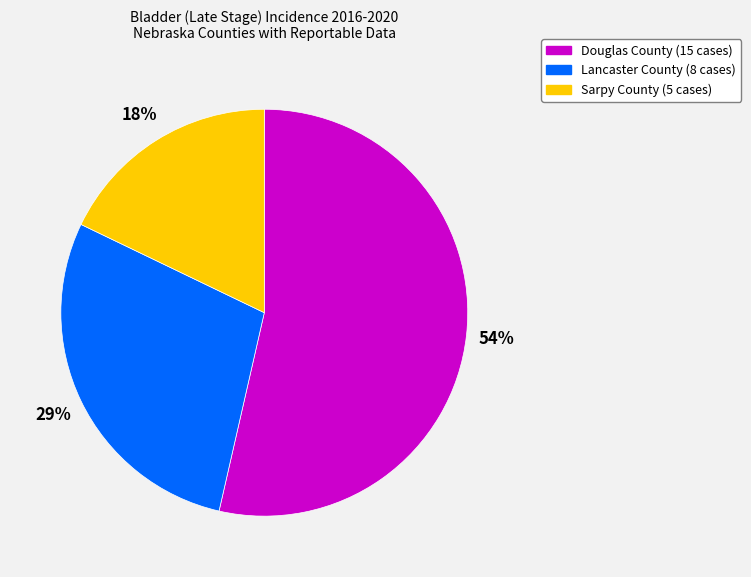

Rank the categories by value from lowest to highest.

Sarpy County, Lancaster County, Douglas County